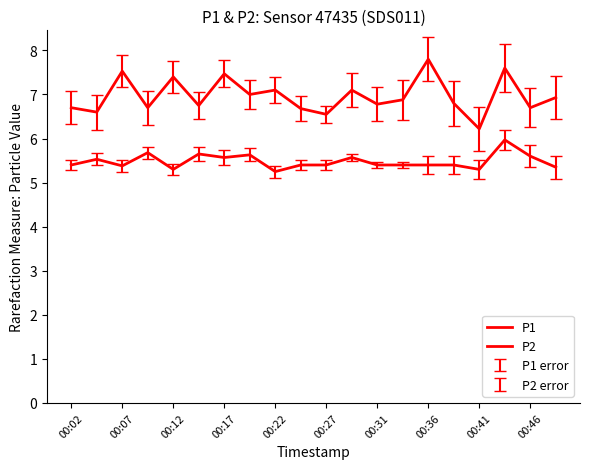

What is the label of the 20th point from the right?

00:02